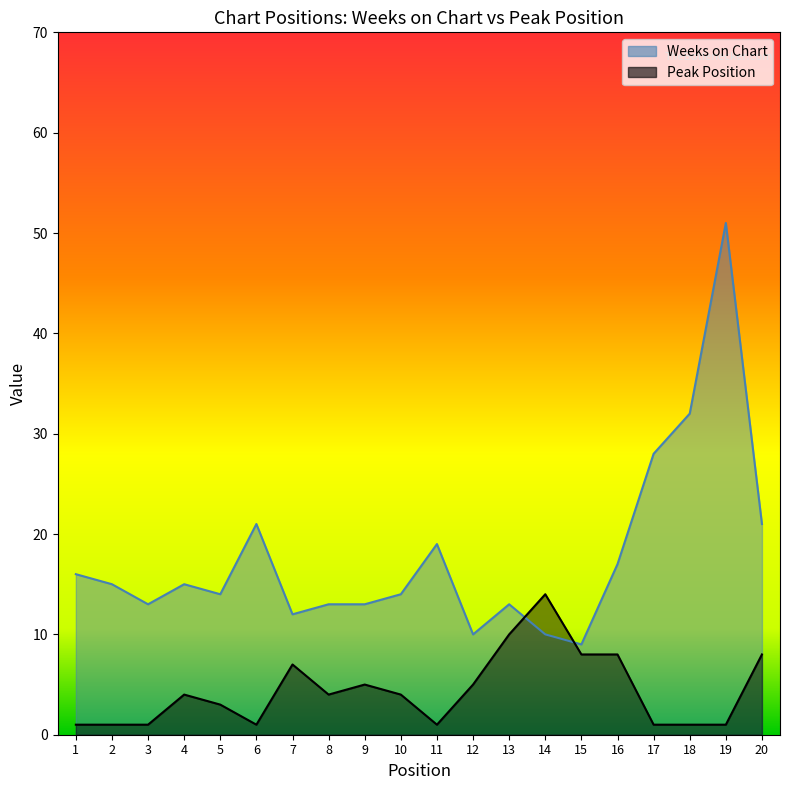

Which series has the largest range (max minus min)?

Weeks on Chart